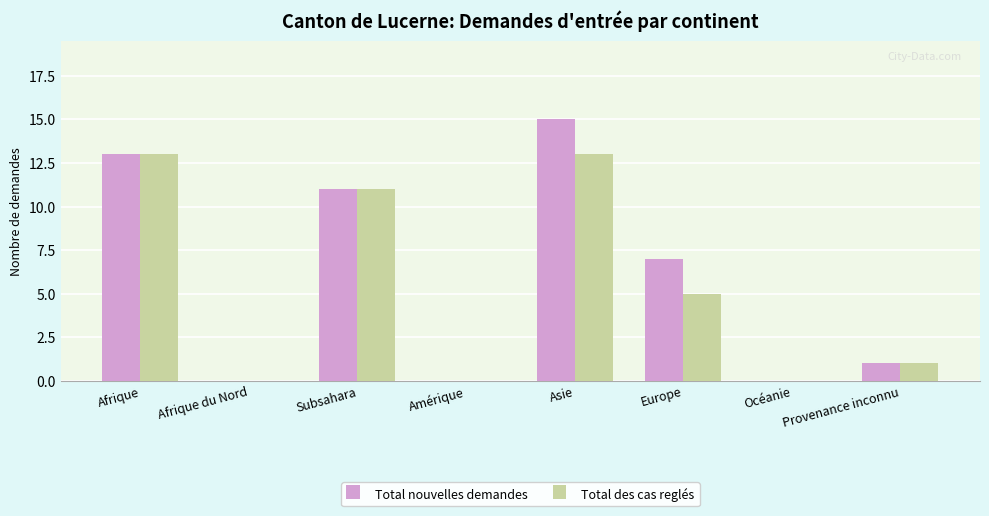

What is the sum of the Total nouvelles demandes values at Asie and Amérique?

15